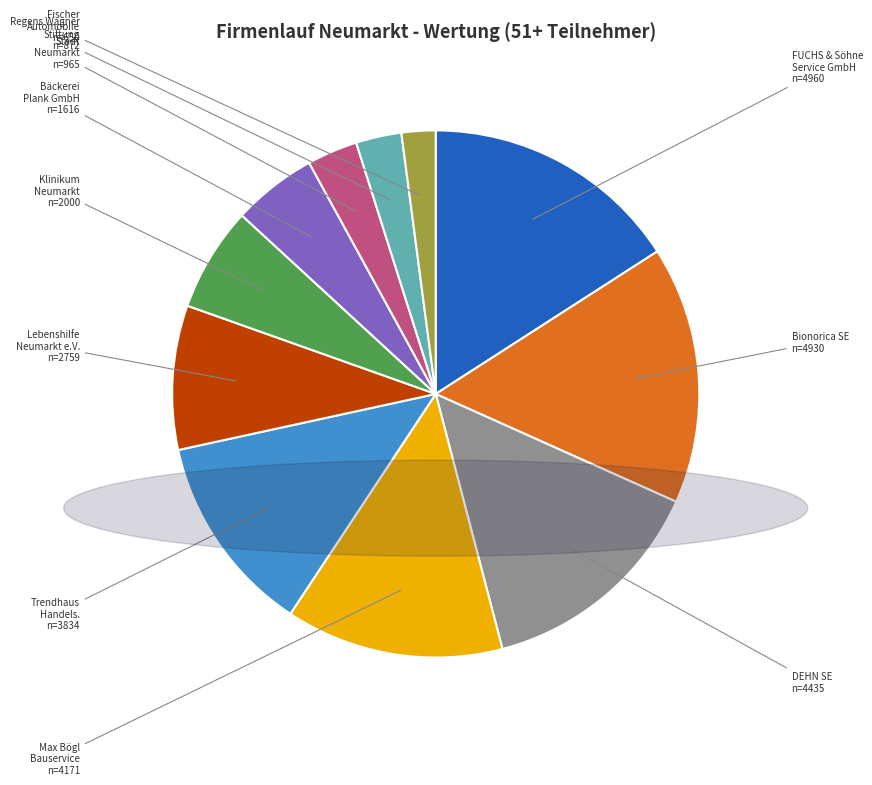

Is there a majority slice in this chart?

No